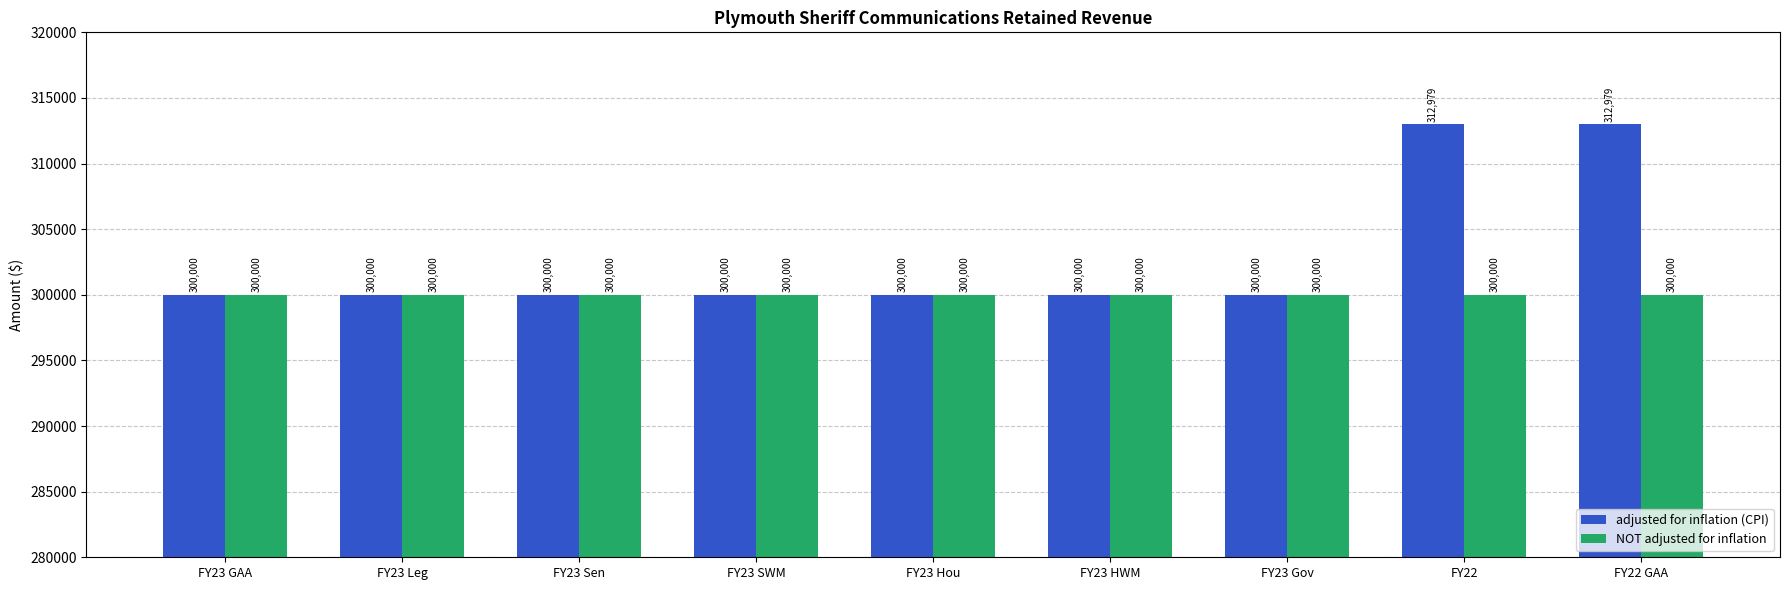

Reading left to right, extract all data points from this chart.

adjusted for inflation (CPI): 300000	300000	300000	300000	300000	300000	300000	312979	312979
NOT adjusted for inflation: 300000	300000	300000	300000	300000	300000	300000	300000	300000